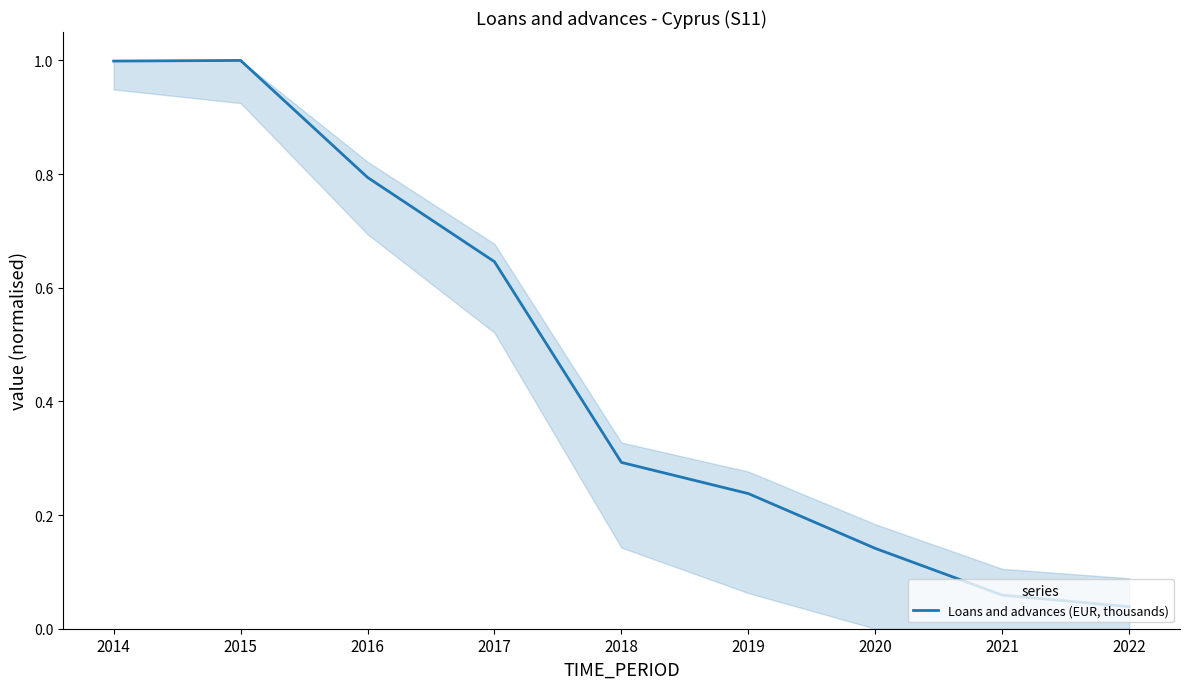

Which has a higher value, 2017 or 2019?

2017